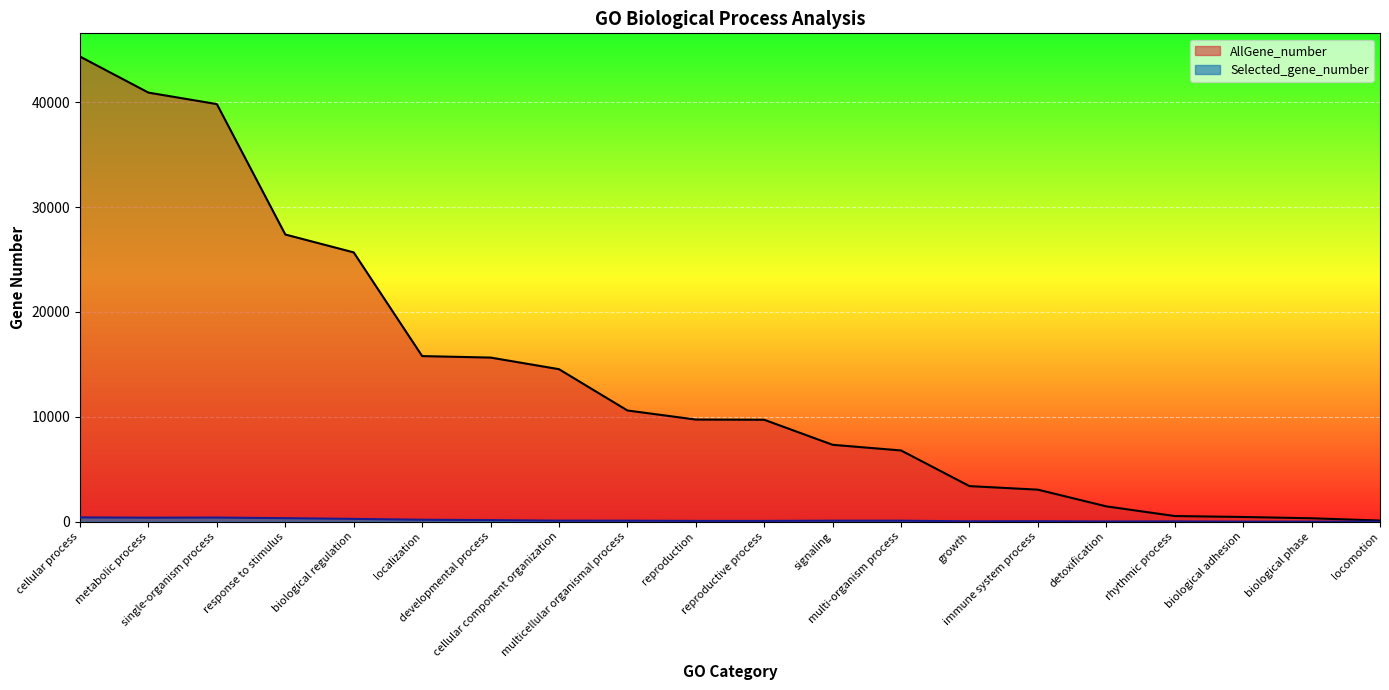

True or false: AllGene_number and Selected_gene_number intersect in this chart.

False